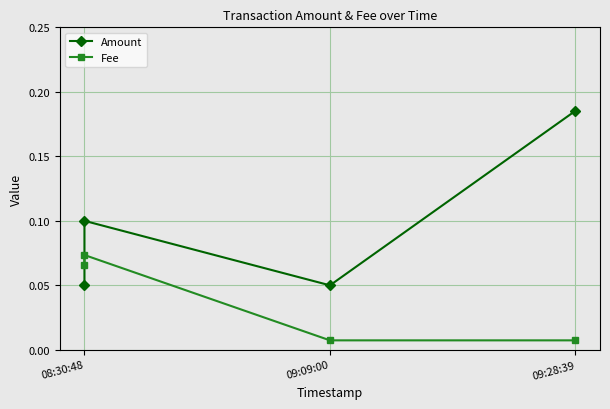

At how many categories does at least one series exceed 0?

4